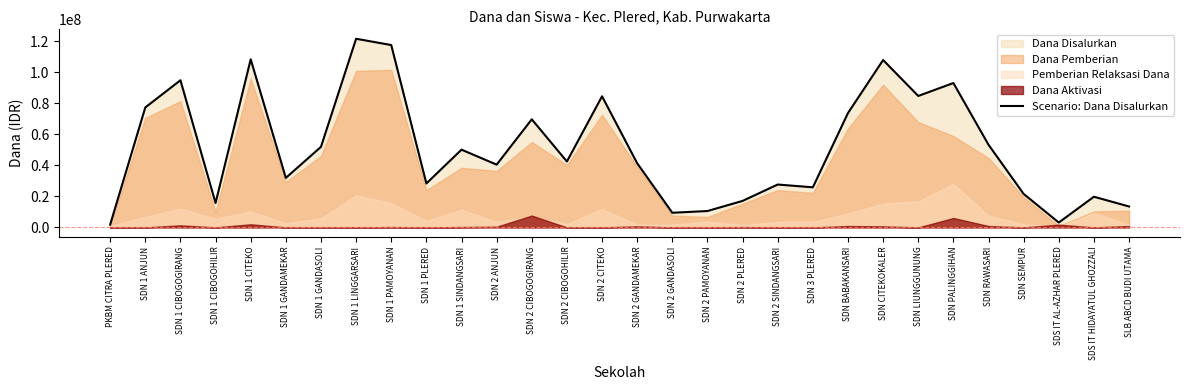

The value of Scenario: Dana Disalurkan at SDN 2 CIBOGOHILIR is 23075607. True or false?

False